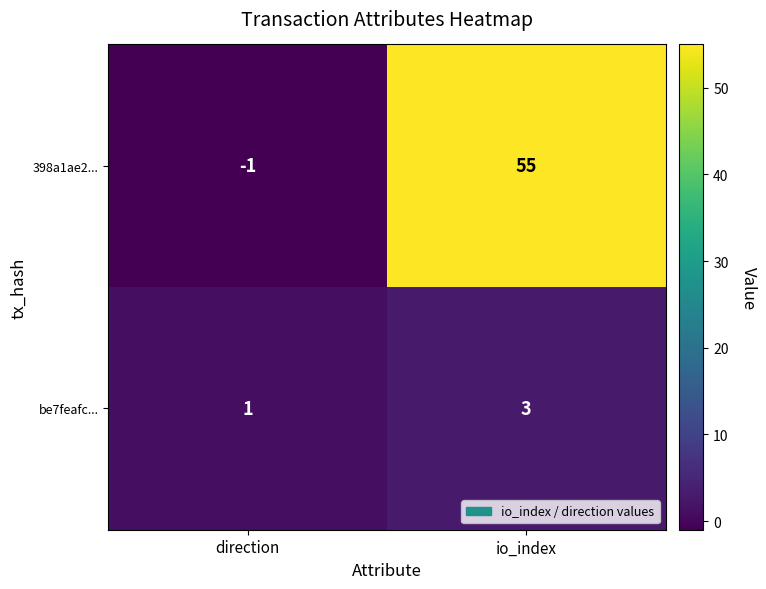

What is the sum of the be7feafc... values at io_index and direction?

4